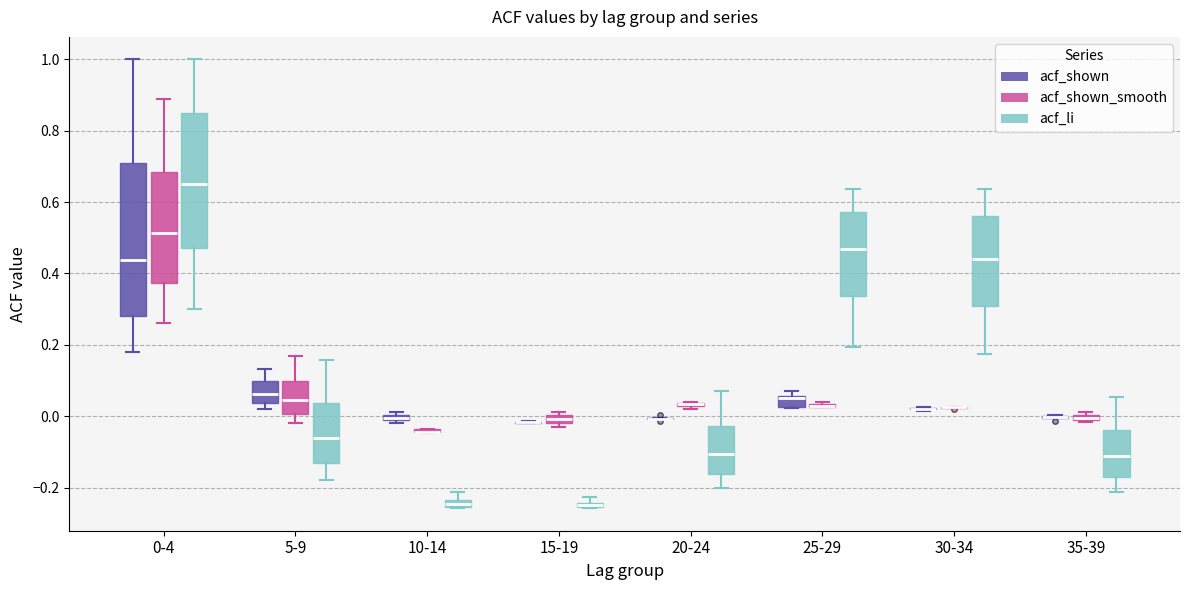

Where does the lower whisker of the box for 5-9 (acf_shown_smooth) end on the y-axis? The values are not printed on the chart, so give them approximately, as read against the axis.

-0.02